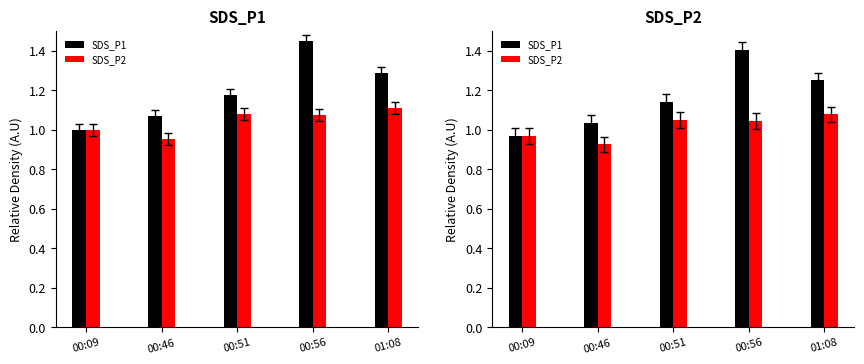

Rank the series at 01:08 from lowest to highest value.

SDS_P2, SDS_P1